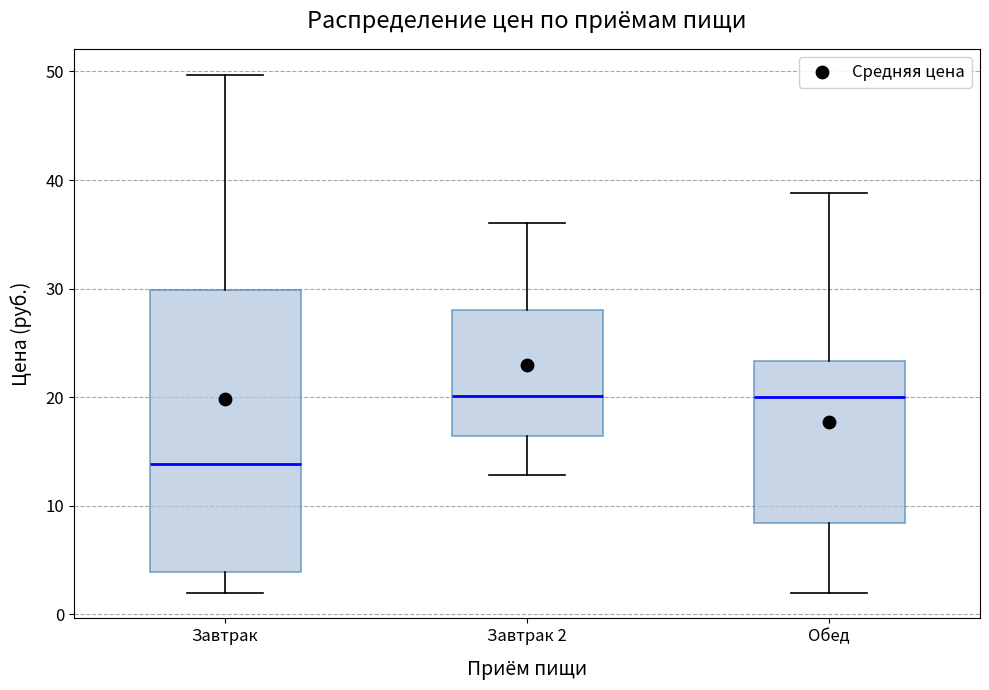

Reading left to right, read every box against the y-axis: the position of its median line, the range the box covers, and the ends of its whiskers. The values are not printed on the chart, so give them approximately, as read against the axis.

Завтрак: median 14, box 4 to 30, whiskers 2 to 50
Завтрак 2: median 20, box 16 to 28, whiskers 13 to 36
Обед: median 20, box 8 to 23, whiskers 2 to 39